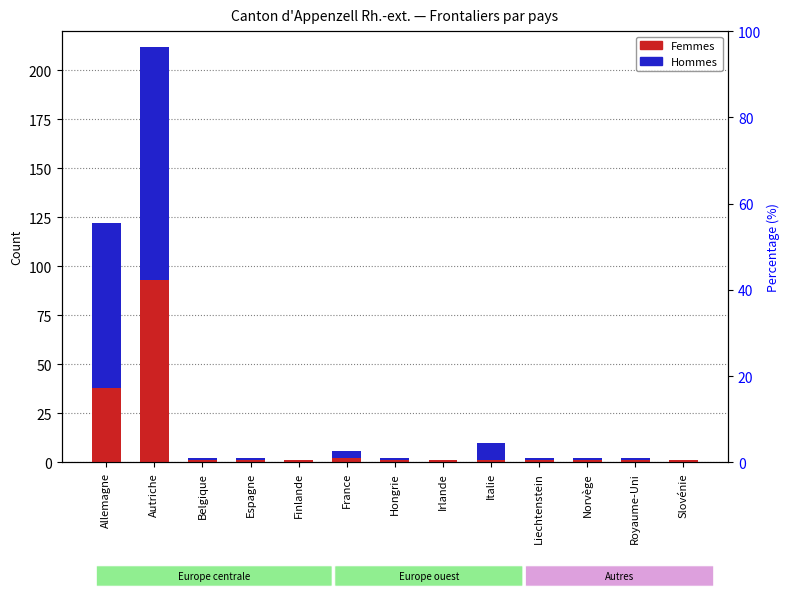

At which category is the sum across all series the highest?

Autriche